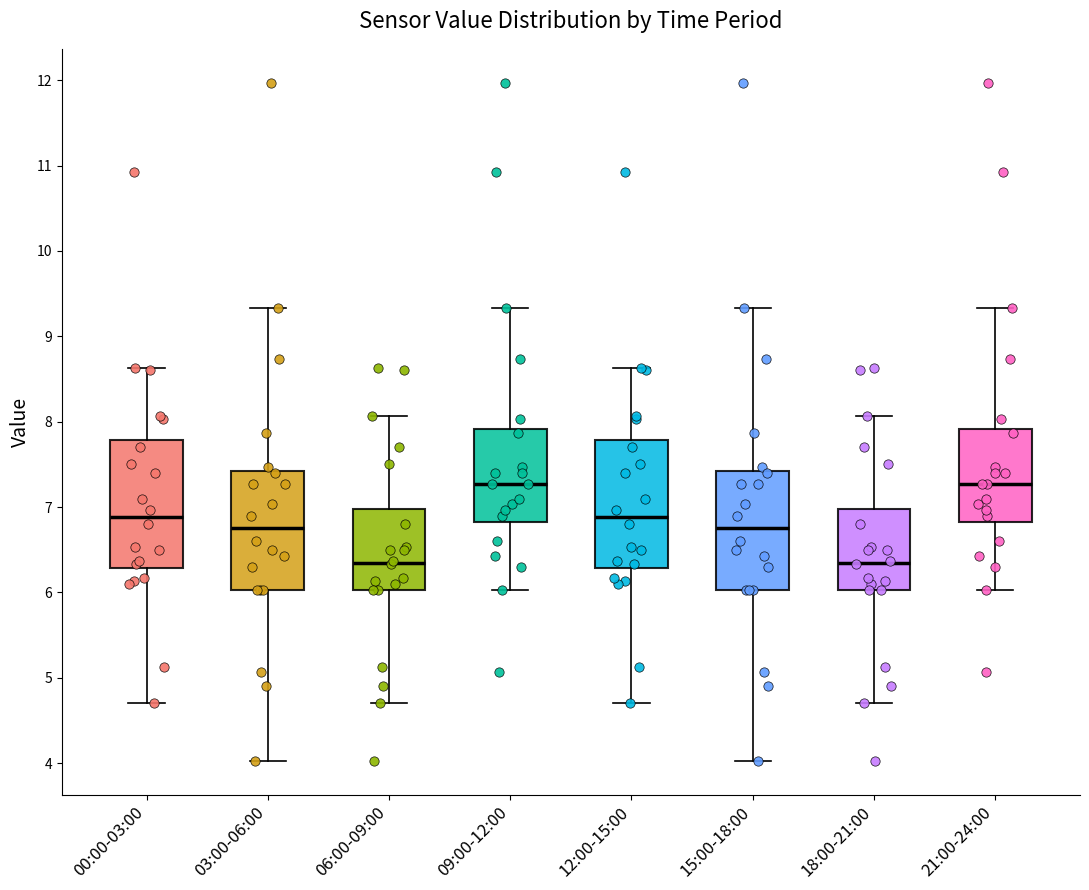

Where does the upper whisker of the box for 21:00-24:00 end on the y-axis? The values are not printed on the chart, so give them approximately, as read against the axis.

9.3